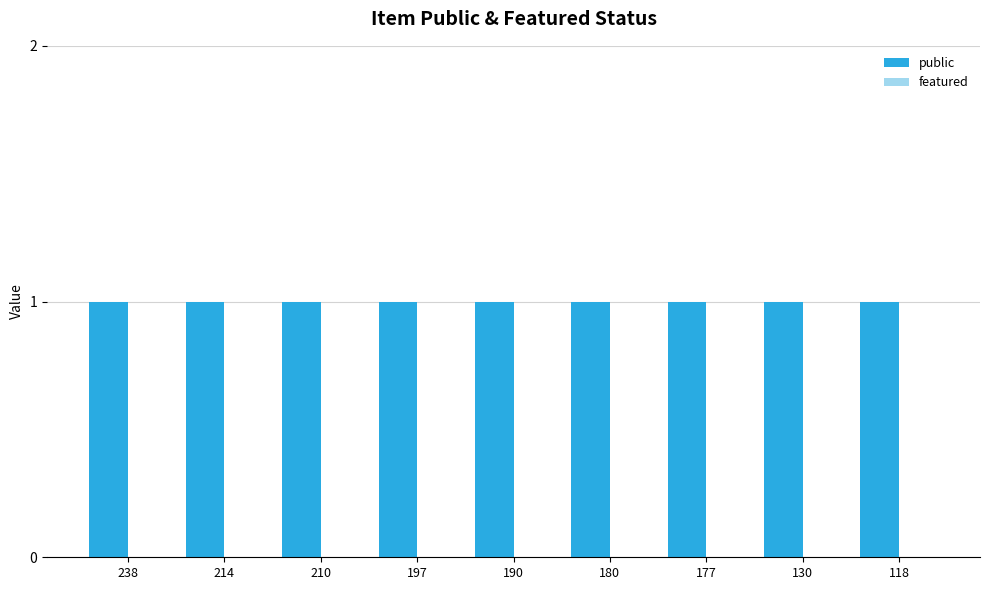

What is the value of the public bar at the 2nd from the left?

1